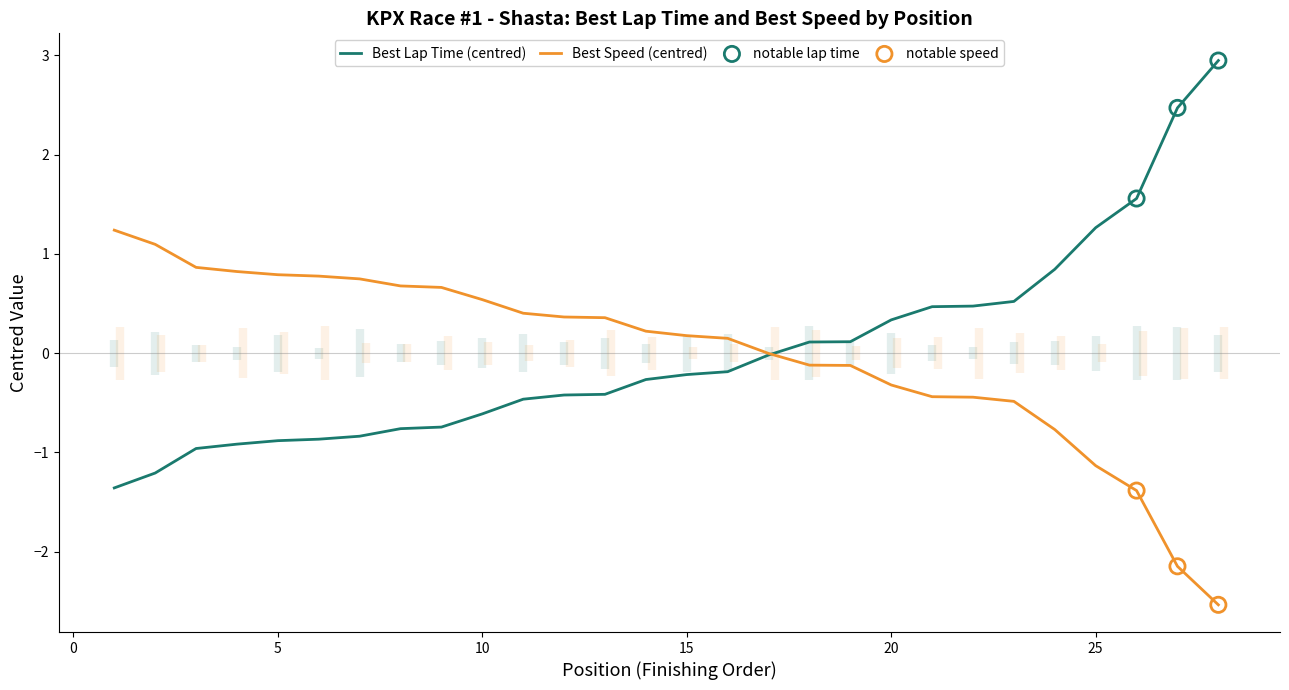

At how many categories does at least one series exceed -1?

28